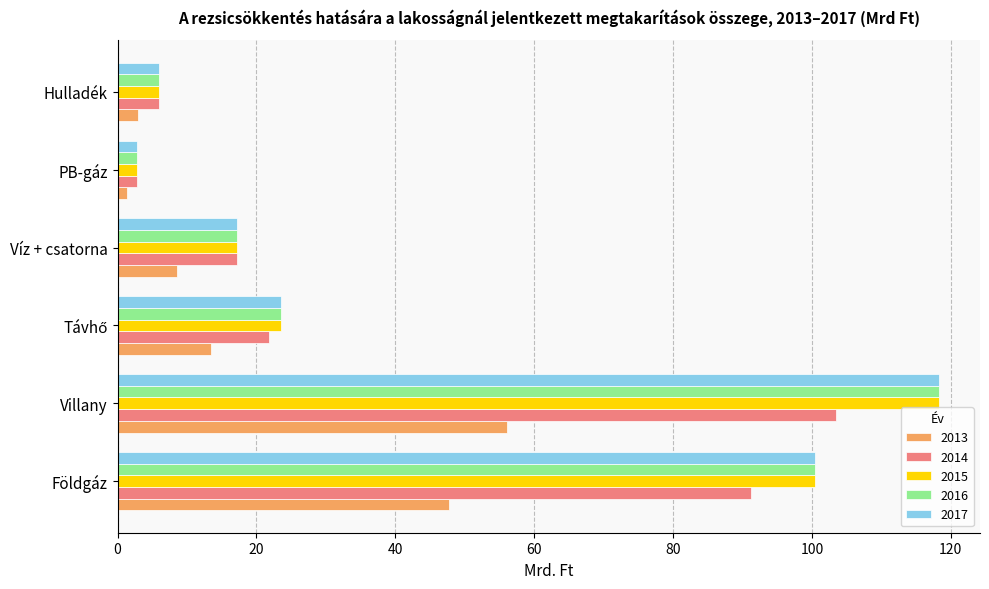

At how many categories does at least one series exceed 19?

3